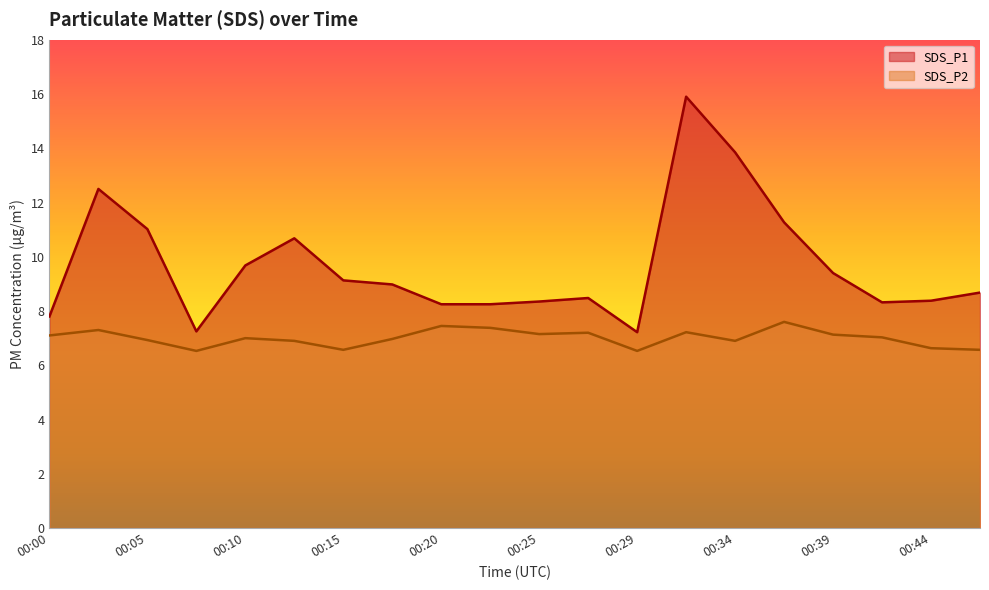

At which category does SDS_P1 reach its first local peak?

00:02